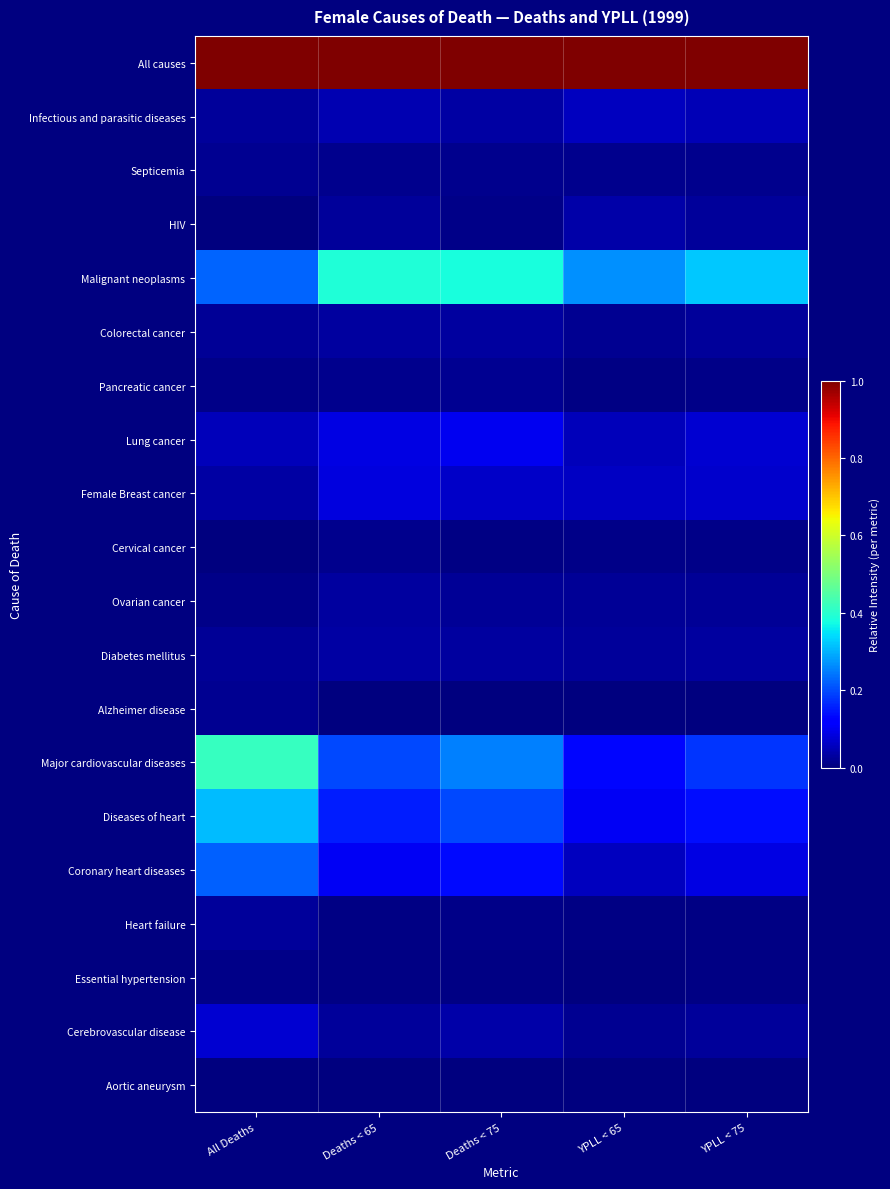

Count the number of categories in the chart.

5